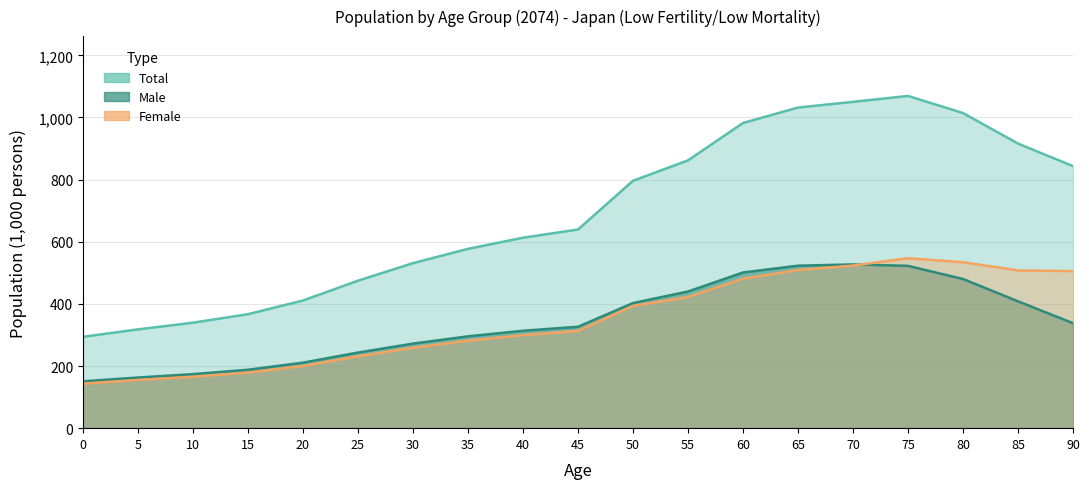

Reading left to right, what are all the values shown in this chart?

Male: 0=150.7	5=163.0	10=174.0	15=188.0	20=210.8	25=243.4	30=272.2	35=295.6	40=313.6	45=326.4	50=402.7	55=439.9	60=501.2	65=523.0	70=527.1	75=522.5	80=480.1	85=408.3	90=337.7
Female: 0=143.3	5=155.0	10=165.5	15=178.9	20=200.1	25=231.4	30=258.9	35=281.6	40=299.5	45=313.1	50=393.6	55=422.2	60=481.2	65=509.0	70=523.3	75=547.0	80=534.1	85=507.7	90=505.6
Total: 0=294.0	5=318.0	10=339.5	15=366.9	20=411.0	25=474.7	30=531.1	35=577.2	40=613.0	45=639.4	50=796.3	55=862.1	60=982.3	65=1032.0	70=1050.4	75=1069.5	80=1014.2	85=916.0	90=843.3